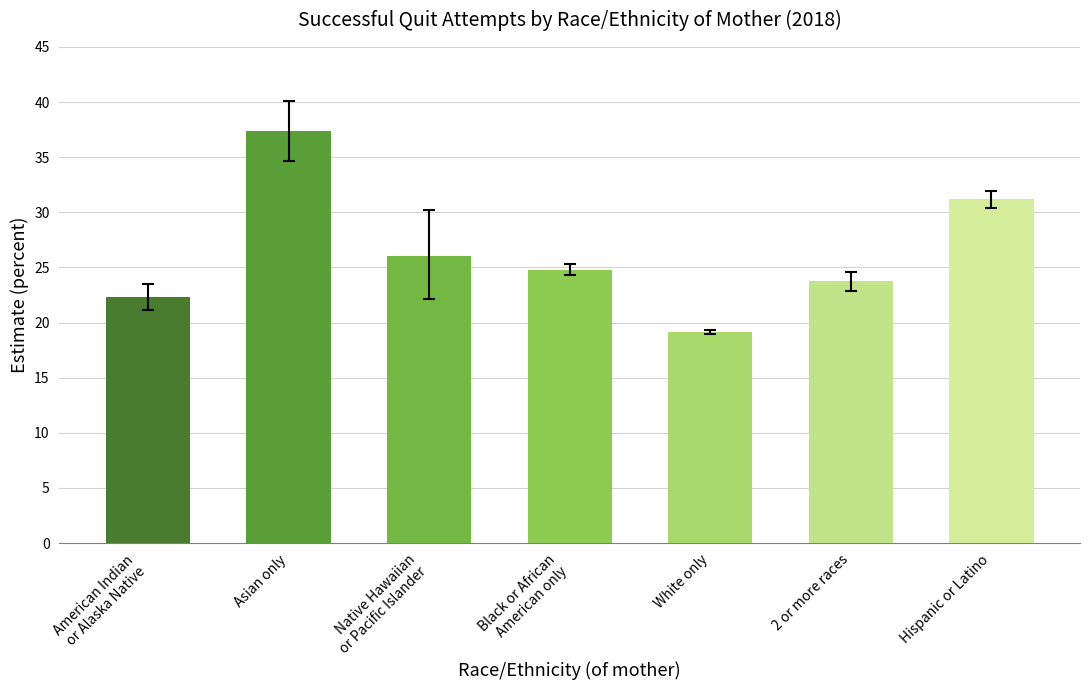

Is it true that the value at Black or African
American only is 24.8?

True